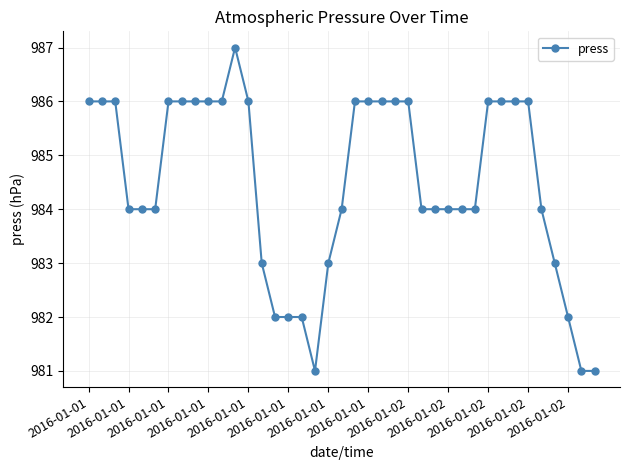

What is the difference between the second highest and second lowest values?

5